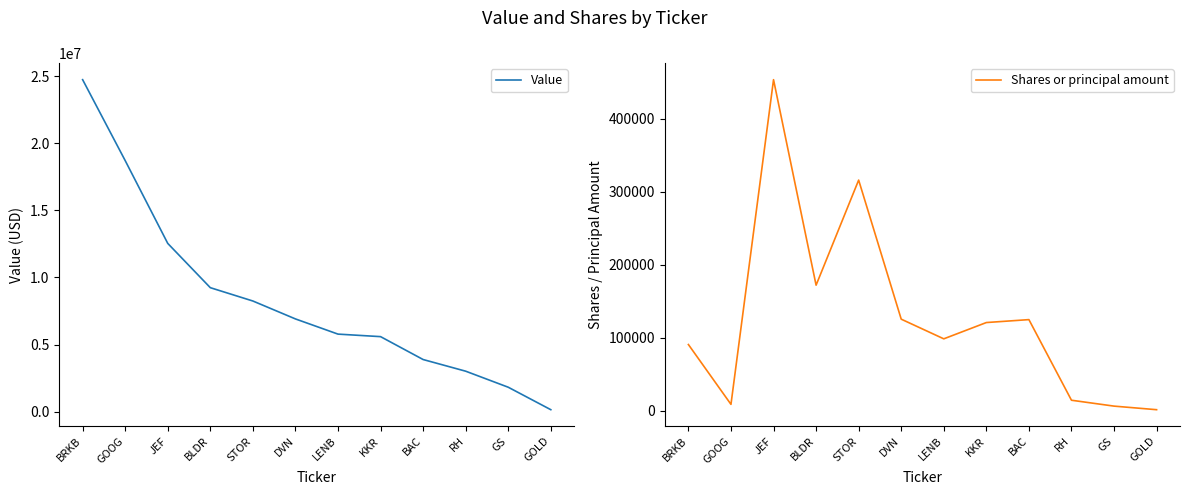

List the series in order of their overall mean, lowest first.

Shares or principal amount, Value